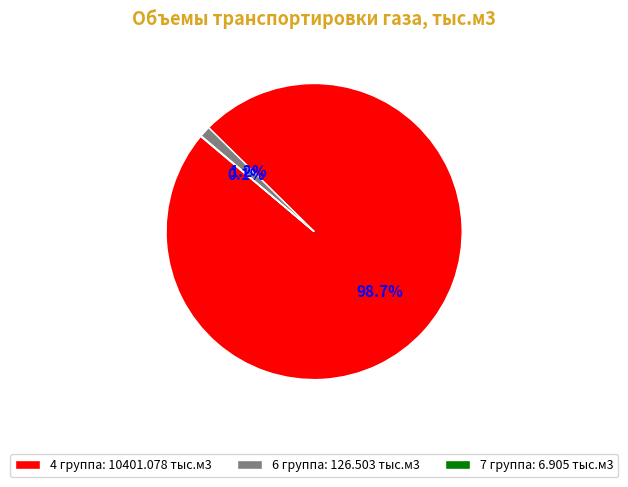

How much of the chart is everything except 6 группа: 126.503 тыс.м3?

98.8%